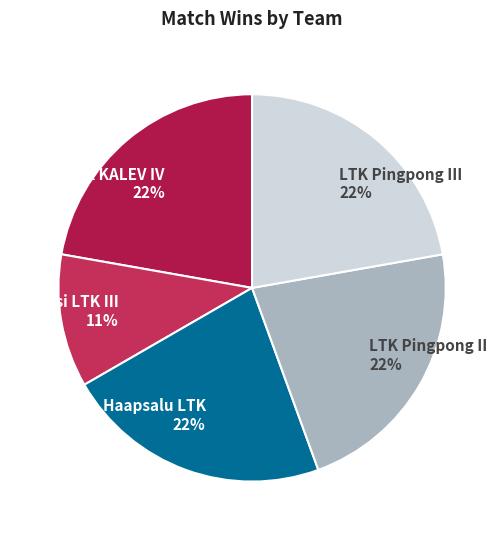

Combined, do LTK Pingpong III 22% and Viimsi LTK III 11% account for over 50%?

No